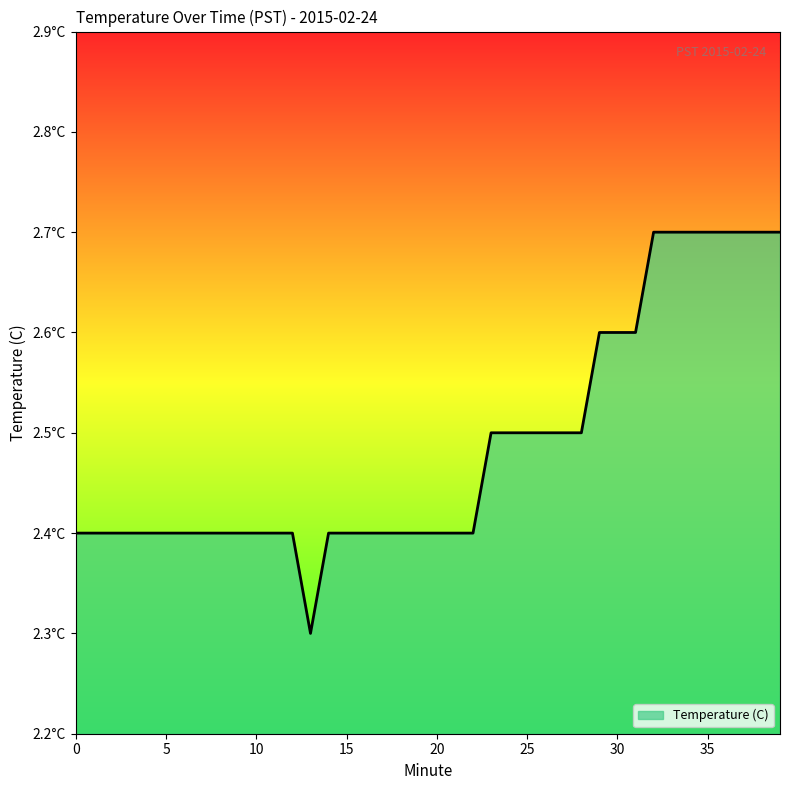

What is the value of the 12th point from the left?

2.4